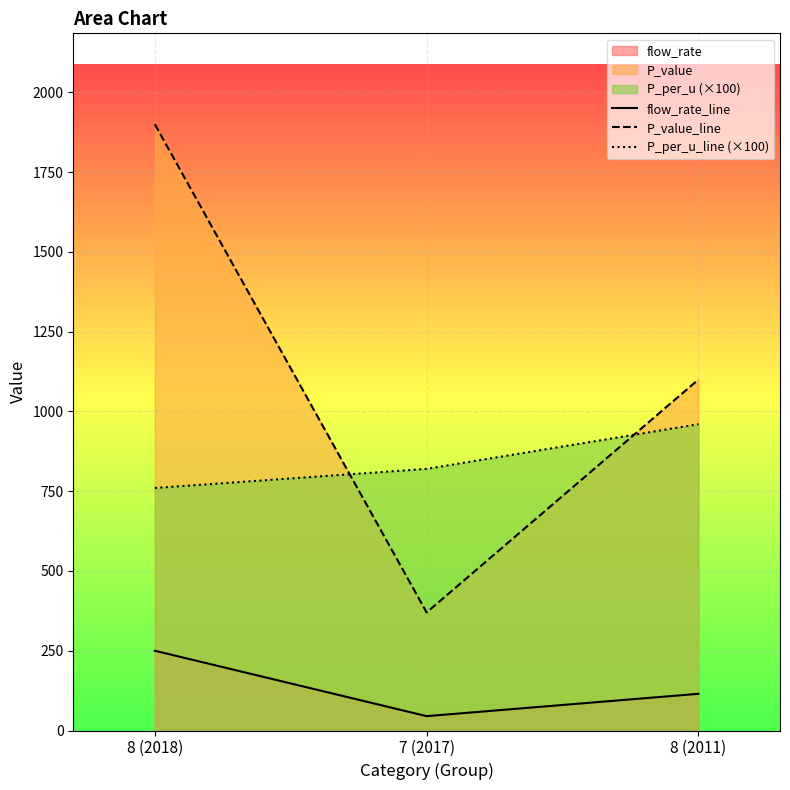

What is the label of the 3rd point from the left?

8 (2011)